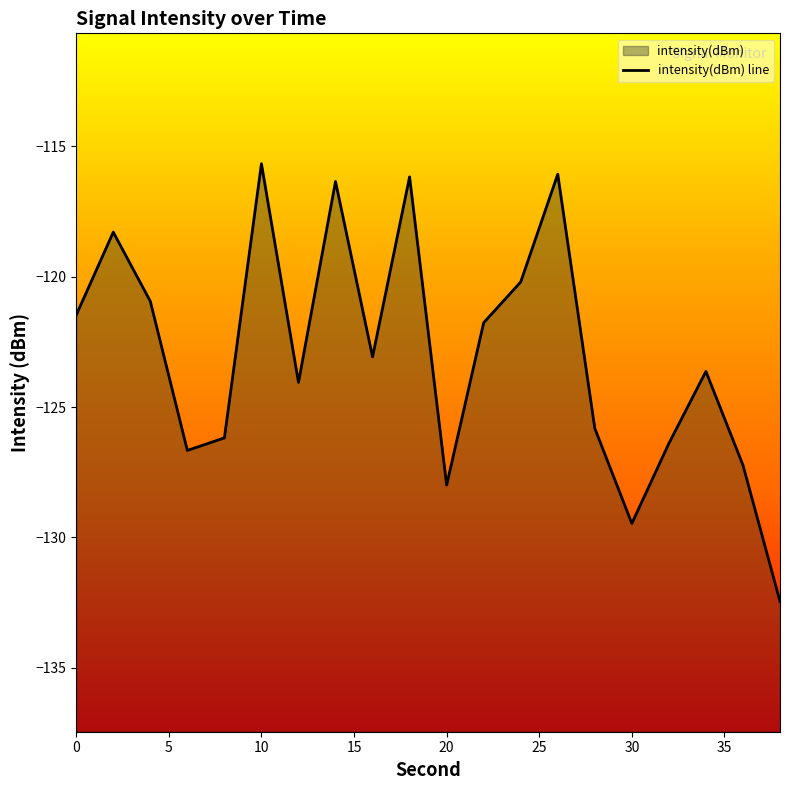

Is it true that the value at 20 is -128.0?

True